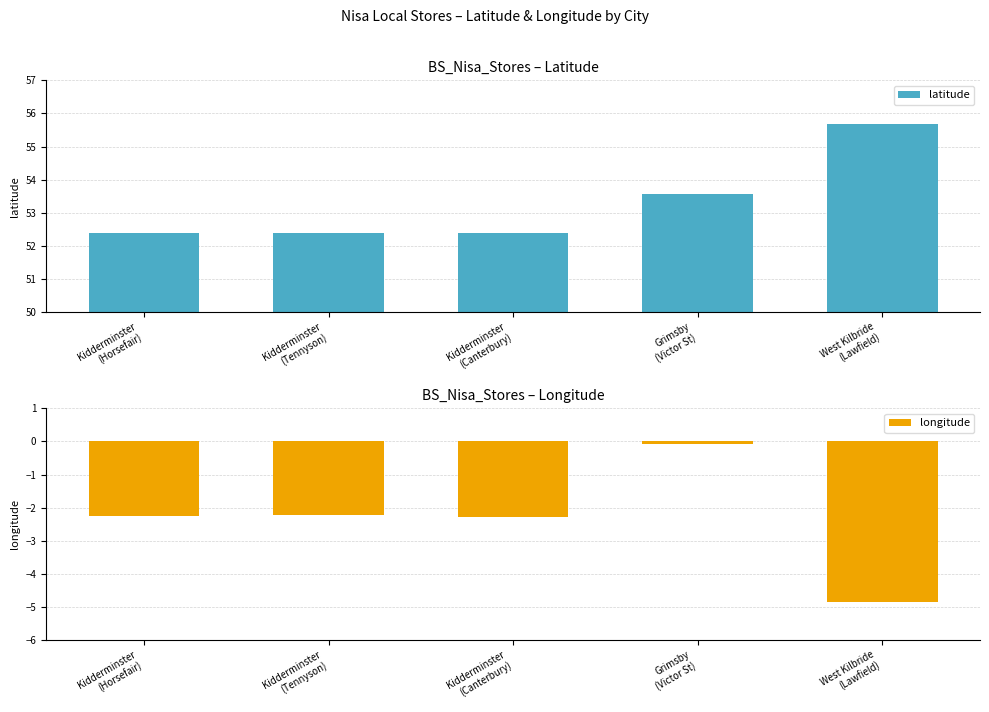

Does the chart contain stacked bars?

No